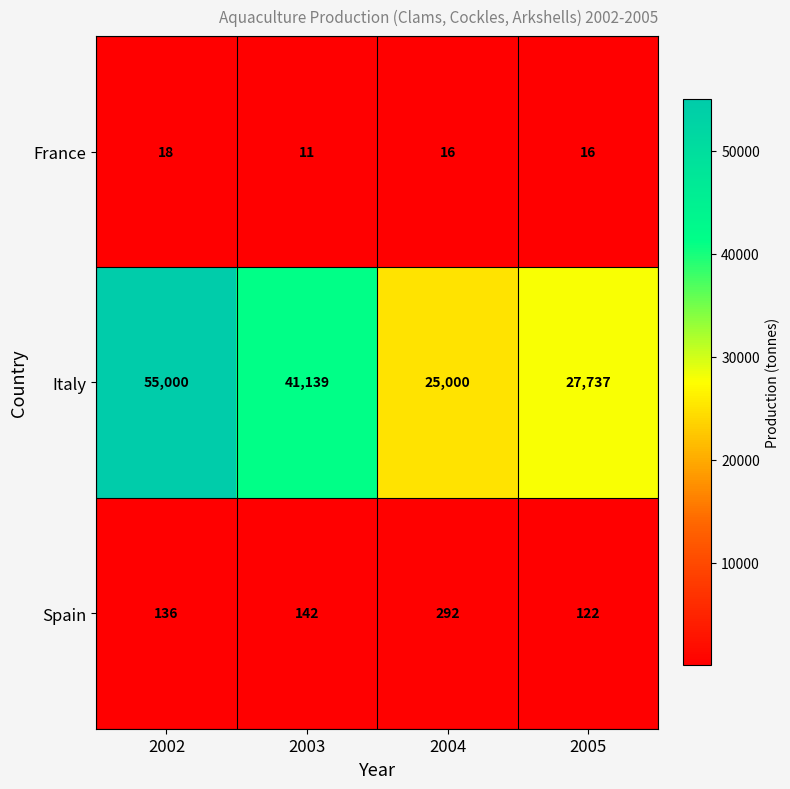

What is the sum of all France values?

61